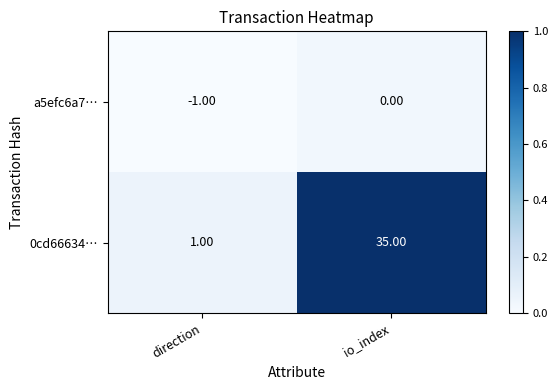

Which series changed the most between direction and io_index?

0cd66634…